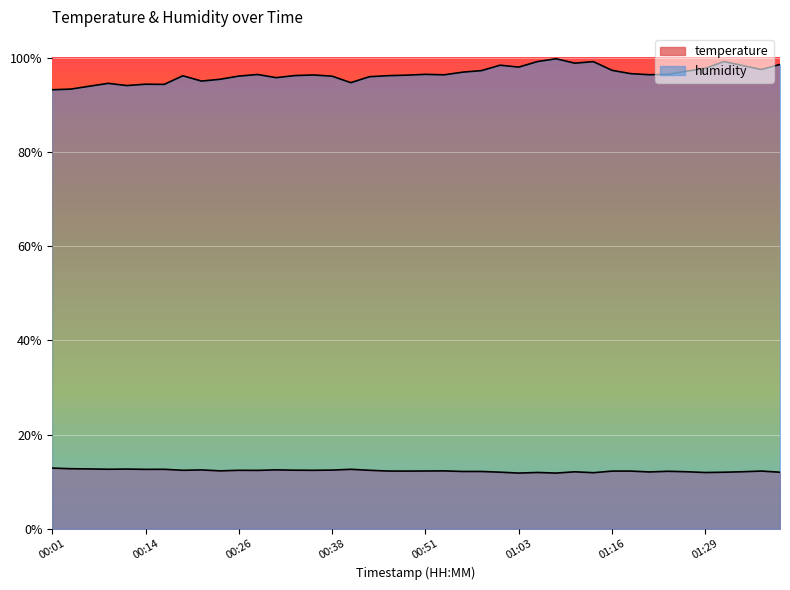

Rank the categories by humidity value from highest to lowest.

01:08, 01:32, 01:06, 01:13, 01:11, 01:39, 01:01, 01:34, 01:03, 01:29, 01:37, 01:16, 00:58, 01:27, 00:56, 01:19, 01:24, 00:51, 00:28, 01:21, 00:53, 00:36, 00:48, 00:33, 00:46, 00:19, 00:26, 00:38, 00:43, 00:31, 00:24, 00:21, 00:41, 00:09, 00:14, 00:16, 00:11, 00:06, 00:04, 00:01